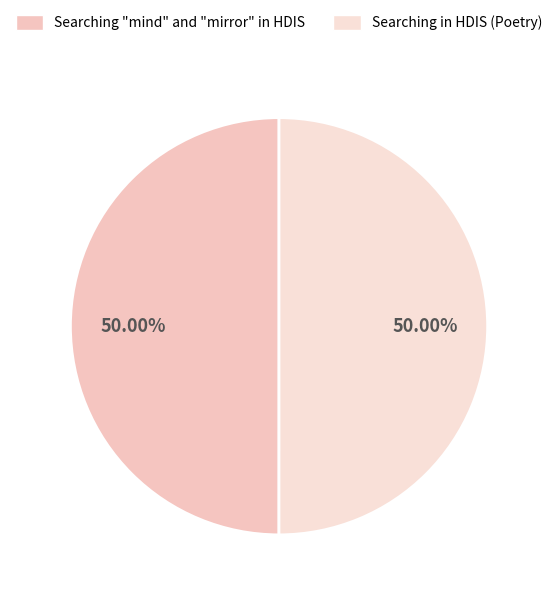

How many segments does this pie chart have?

2